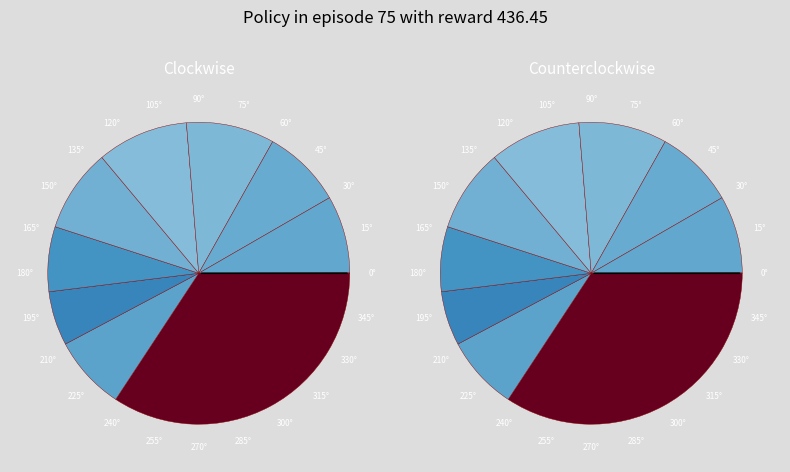

To the nearest percent, what is the difference between the pct75 and pct05 slice percentages?

26%